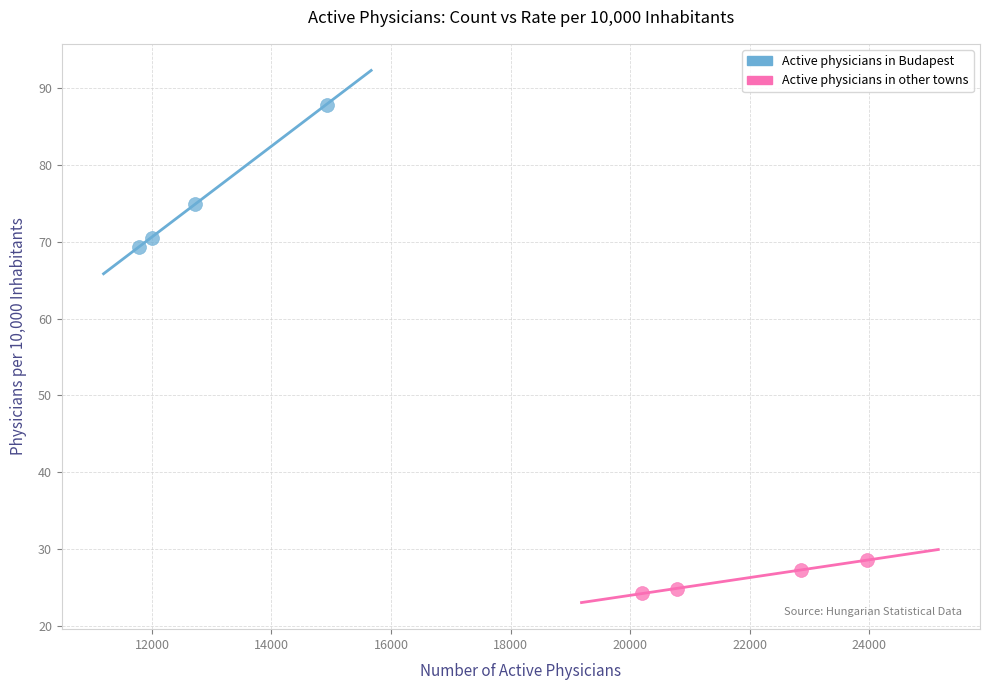

What are all the series names shown in the legend?

Active physicians in Budapest, Active physicians in other towns